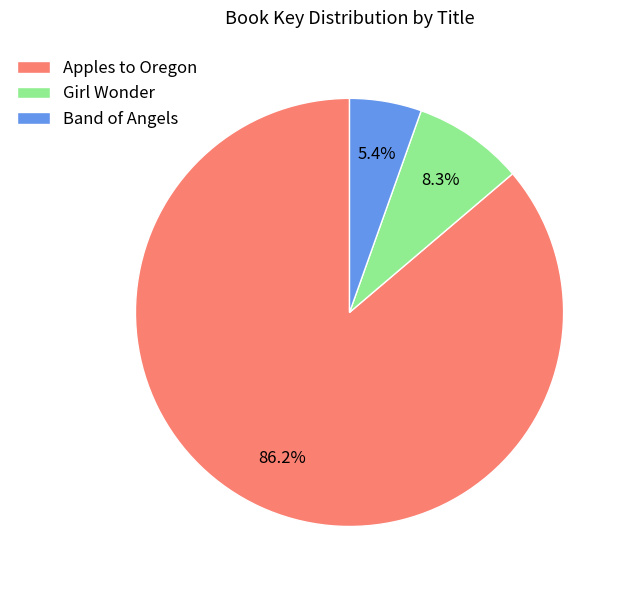

Rank the categories by value from highest to lowest.

Apples to Oregon, Girl Wonder, Band of Angels